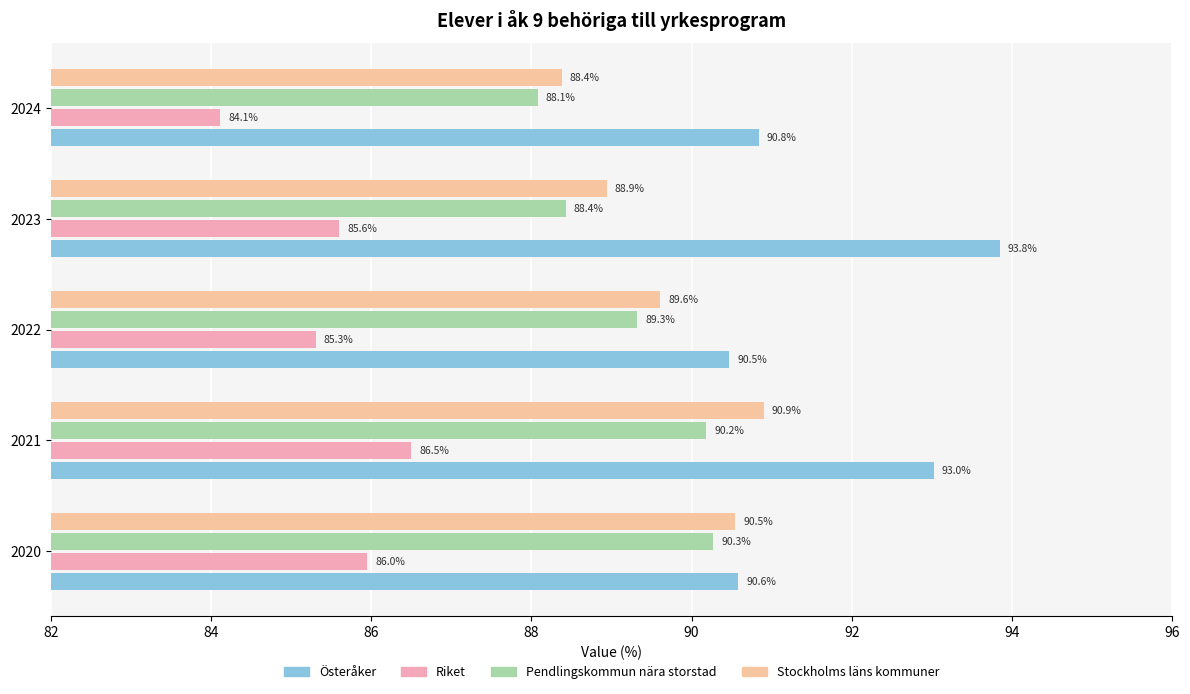

What is the value of the Pendlingskommun nära storstad bar at the 1st from the left?

90.3